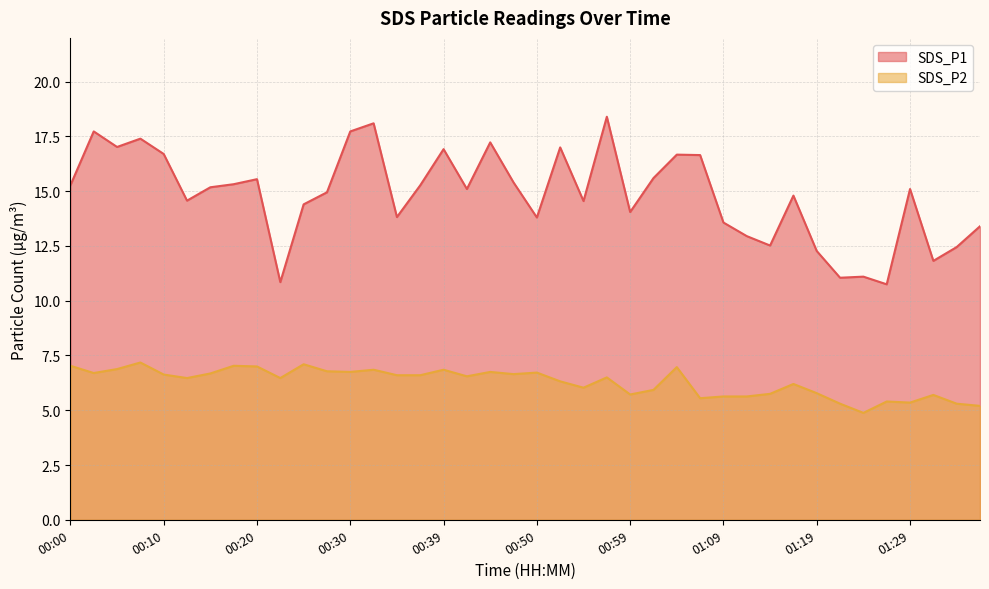

Which category has the lowest value in the SDS_P2 series?

01:24